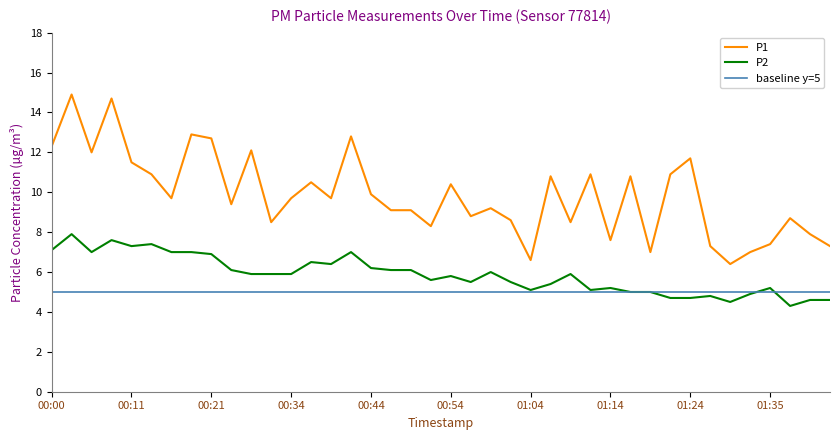

Reading left to right, list all the values displayed in this chart.

P1: 12.3	14.9	12.0	14.7	11.5	10.9	9.7	12.9	12.7	9.4	12.1	8.5	9.7	10.5	9.7	12.8	9.9	9.1	9.1	8.3	10.4	8.8	9.2	8.6	6.6	10.8	8.5	10.9	7.6	10.8	7.0	10.9	11.7	7.3	6.4	7.0	7.4	8.7	7.9	7.3
P2: 7.1	7.9	7.0	7.6	7.3	7.4	7.0	7.0	6.9	6.1	5.9	5.9	5.9	6.5	6.4	7.0	6.2	6.1	6.1	5.6	5.8	5.5	6.0	5.5	5.1	5.4	5.9	5.1	5.2	5.0	5.0	4.7	4.7	4.8	4.5	4.9	5.2	4.3	4.6	4.6